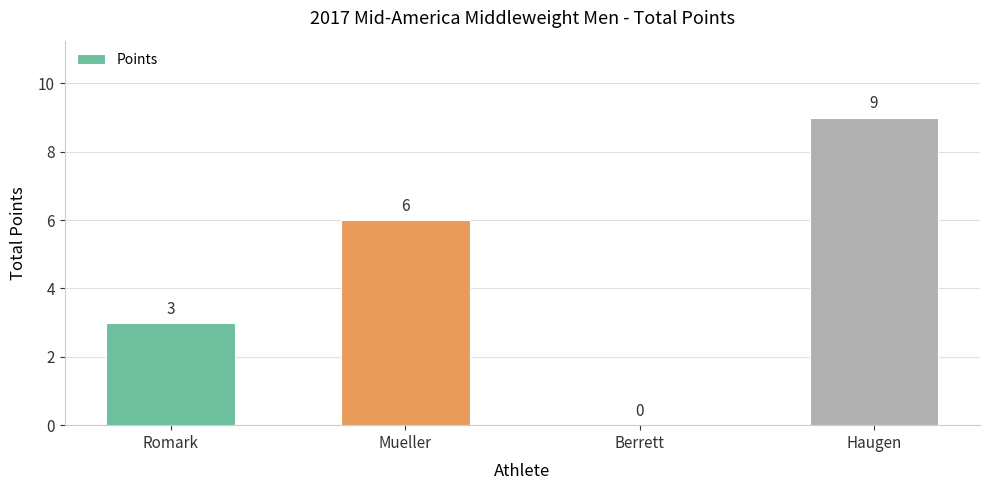

The chart shows a value of 13 at Haugen. True or false?

False